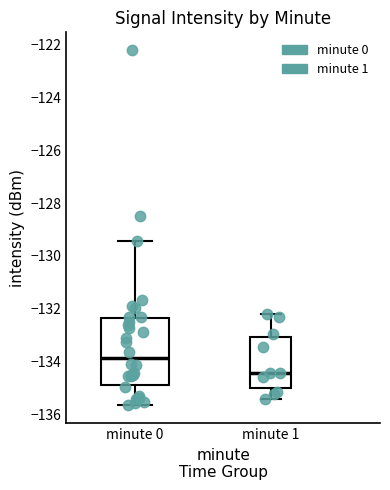

Reading left to right, read every box against the y-axis: the position of its median line, the range the box covers, and the ends of its whiskers. The values are not printed on the chart, so give them approximately, as read against the axis.

minute 0: median -133.8, box -134.8 to -132.4, whiskers -135.6 to -129.4
minute 1: median -134.4, box -135.0 to -133.0, whiskers -135.4 to -132.2